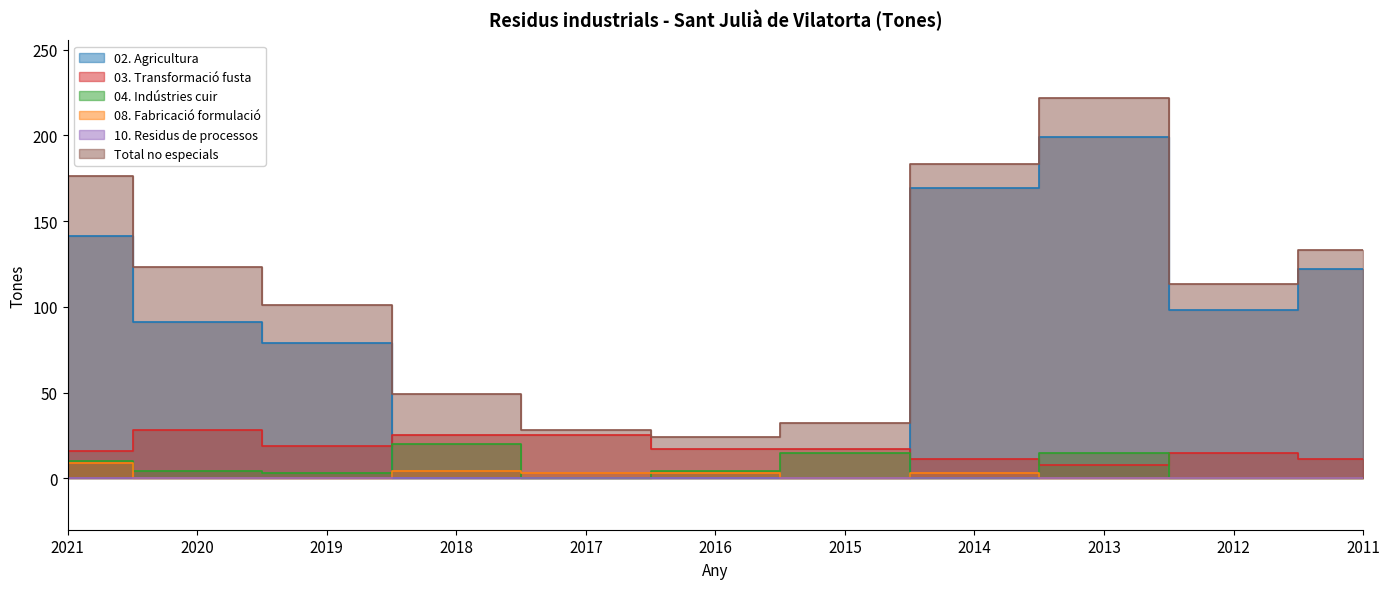

Between which two adjacent categories do 04. Indústries cuir and 03. Transformació fusta first intersect?

2014 and 2013